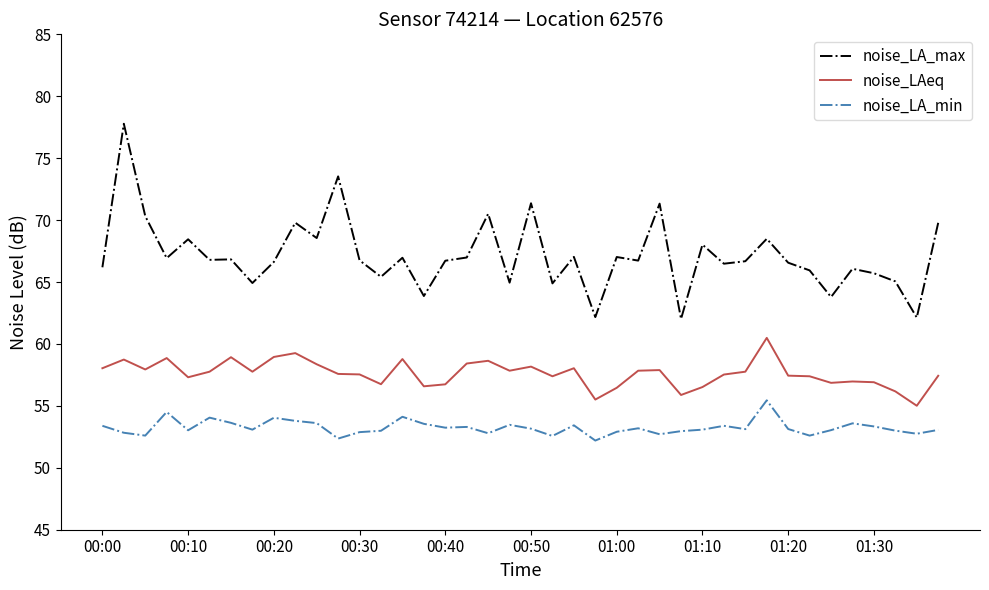

Which series has the largest range (max minus min)?

noise_LA_max